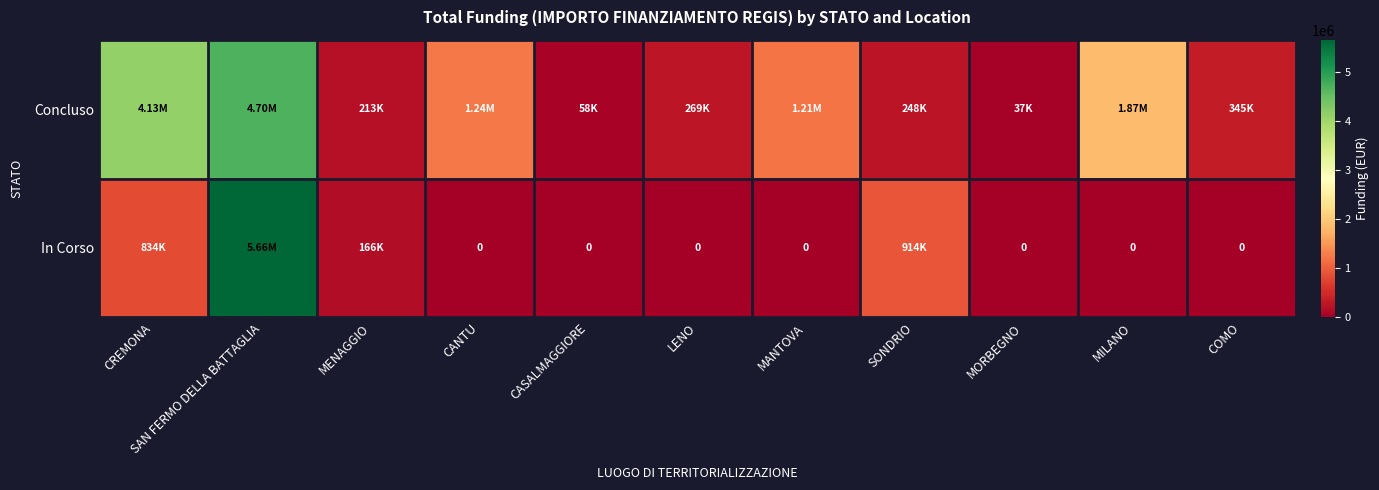

True or false: Concluso has a value of 6098384.1 at CREMONA.

False